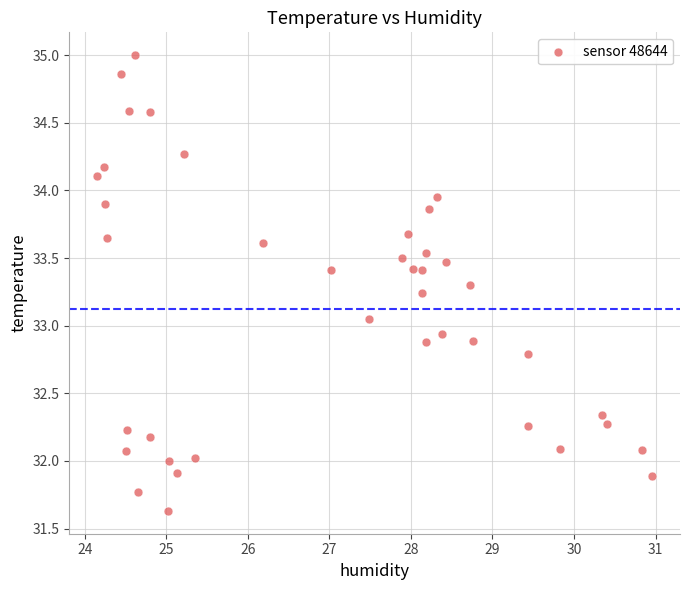

What is the range of X values (max minus min)?

6.8